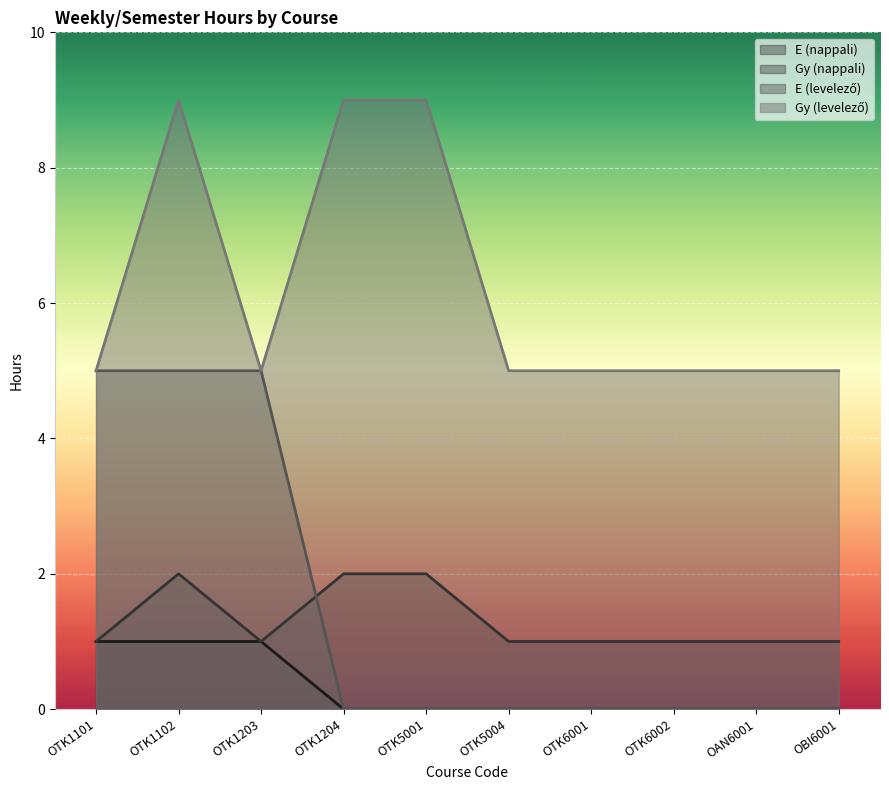

Reading left to right, what are all the values shown in this chart?

E (nappali): OTK1101=1	OTK1102=1	OTK1203=1	OTK1204=0	OTK5001=0	OTK5004=0	OTK6001=0	OTK6002=0	OAN6001=0	OBI6001=0
Gy (nappali): OTK1101=1	OTK1102=2	OTK1203=1	OTK1204=2	OTK5001=2	OTK5004=1	OTK6001=1	OTK6002=1	OAN6001=1	OBI6001=1
E (levelező): OTK1101=5	OTK1102=5	OTK1203=5	OTK1204=0	OTK5001=0	OTK5004=0	OTK6001=0	OTK6002=0	OAN6001=0	OBI6001=0
Gy (levelező): OTK1101=5	OTK1102=9	OTK1203=5	OTK1204=9	OTK5001=9	OTK5004=5	OTK6001=5	OTK6002=5	OAN6001=5	OBI6001=5